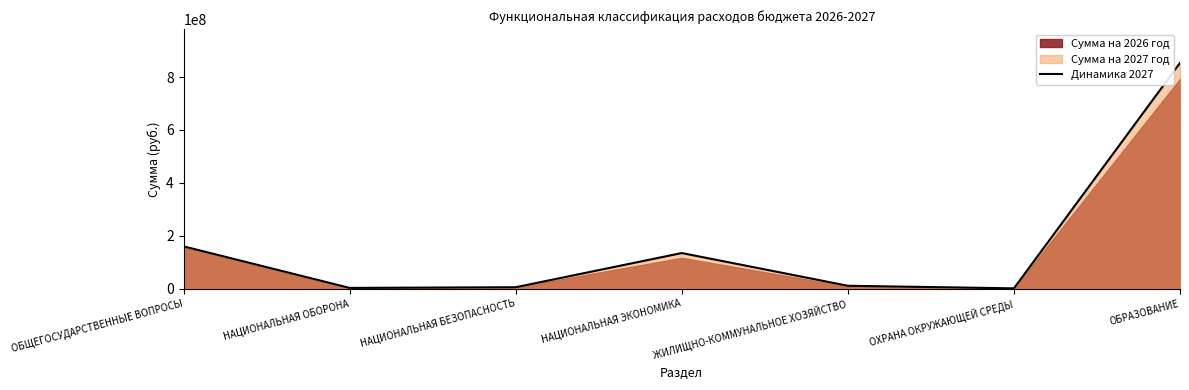

What is the sum of all values?

1170050479.7